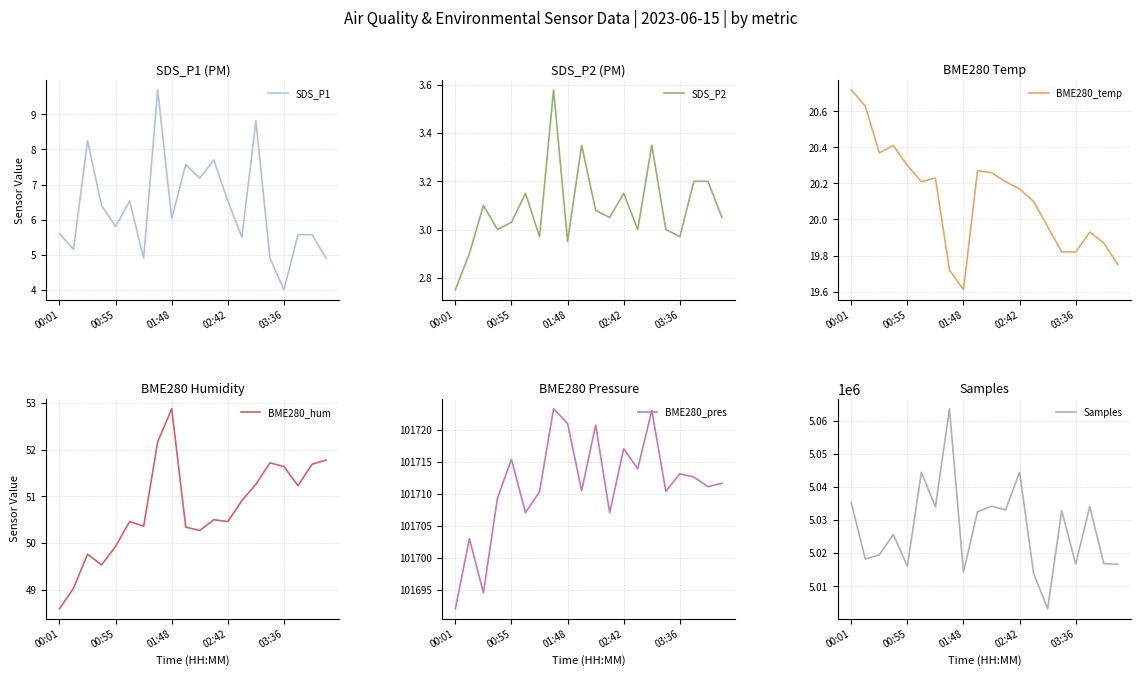

What is the difference between the highest and lowest values at 7?

5063669.4